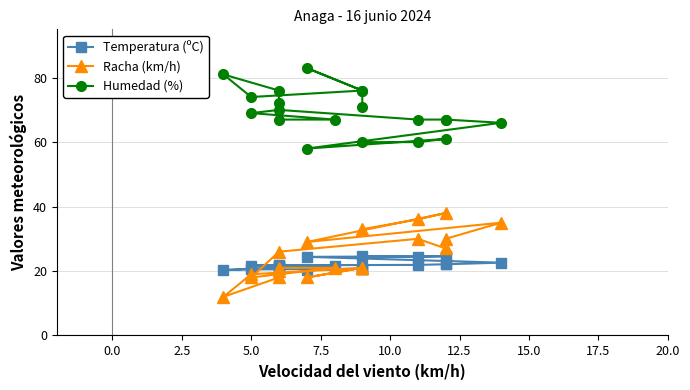

Does the chart display data point markers on the line(s)?

Yes